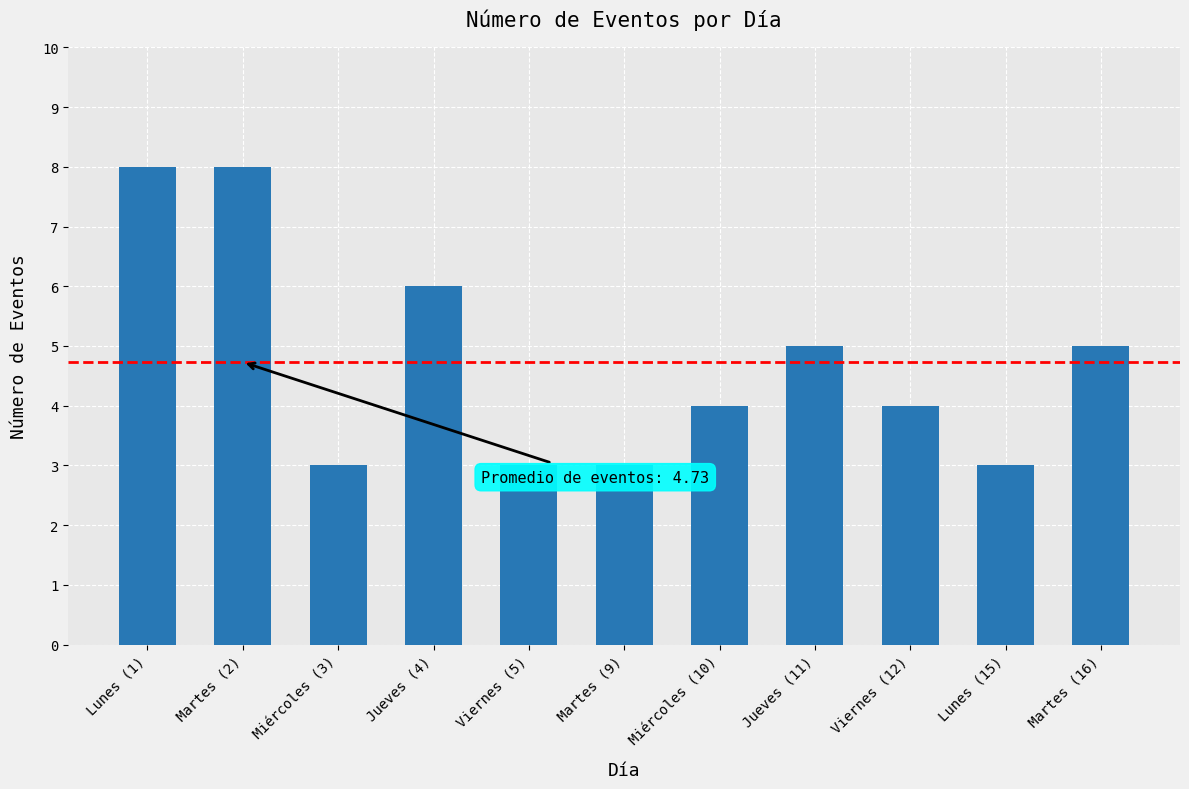

What is the difference between the maximum and minimum values?

5